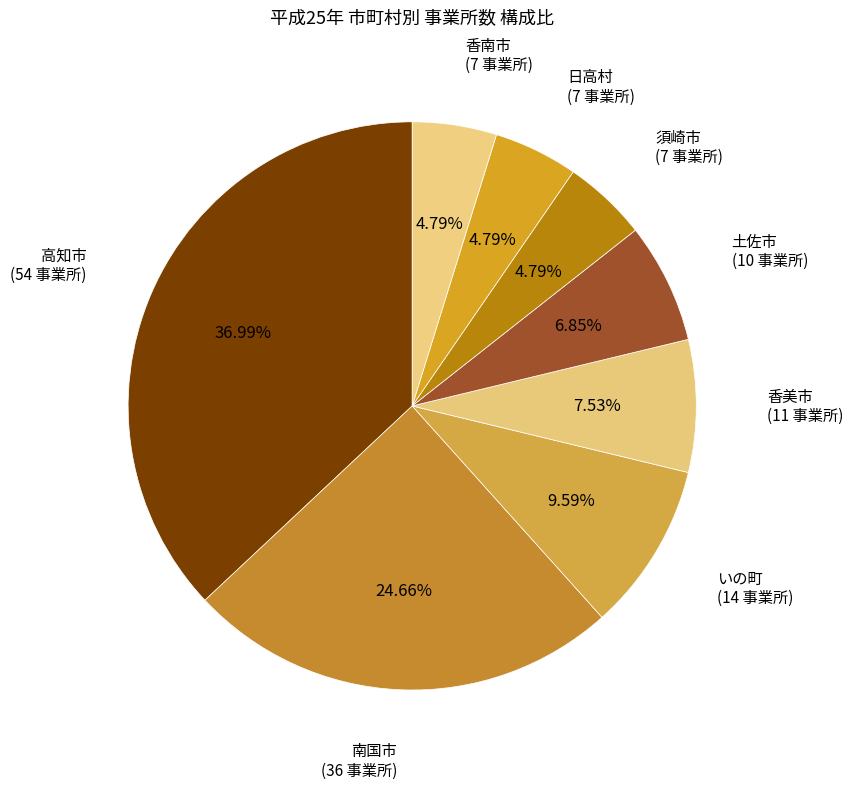

What is the ratio of the value at 高知市 to the value at 日高村?

7.7